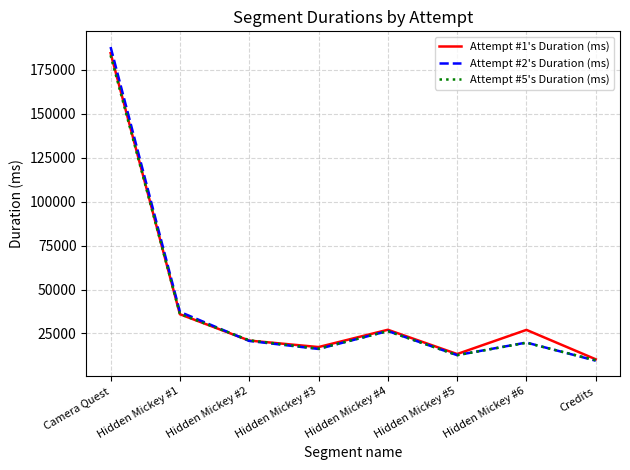

What are all the series names shown in the legend?

Attempt #1's Duration (ms), Attempt #2's Duration (ms), Attempt #5's Duration (ms)